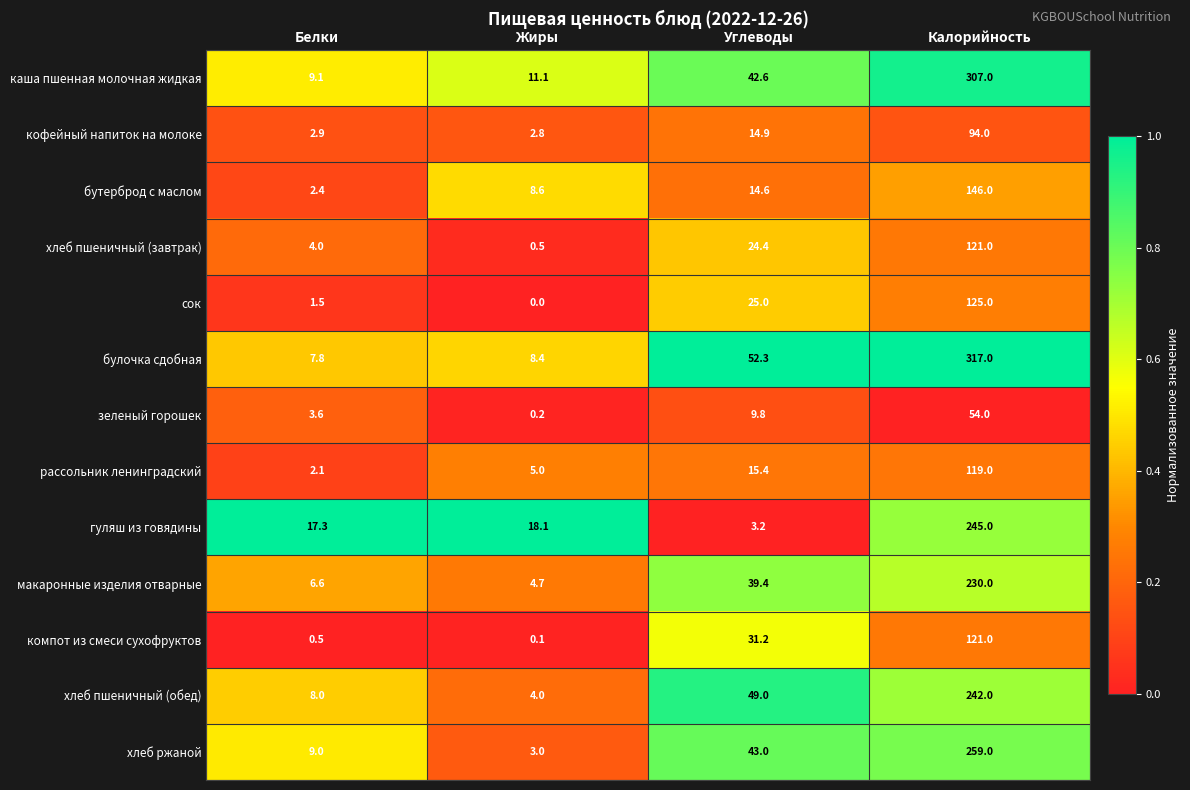

The сок series shows 50.7 at Калорийность. True or false?

False